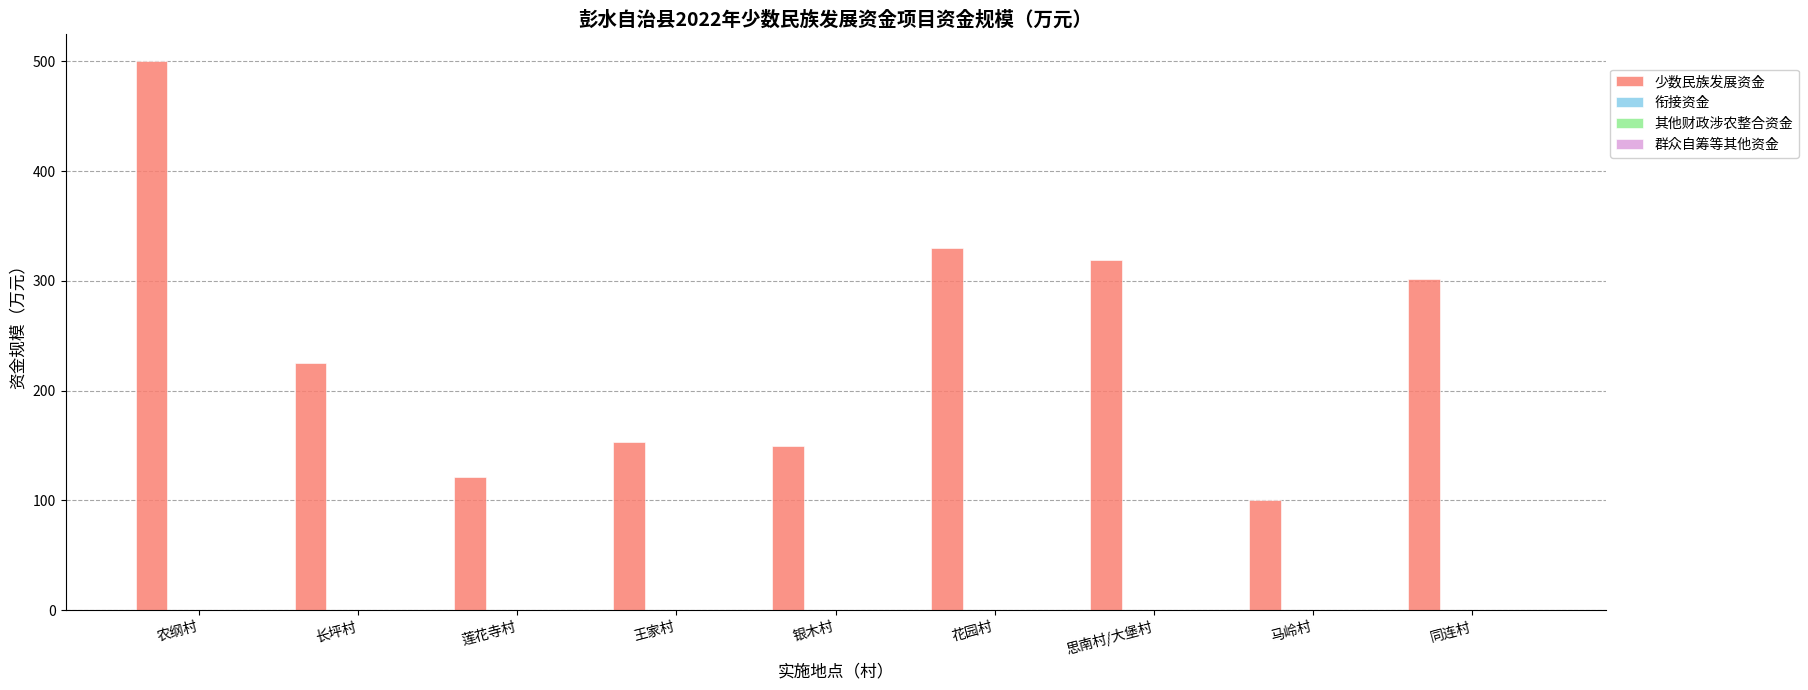

What is the maximum value shown in the chart?

500